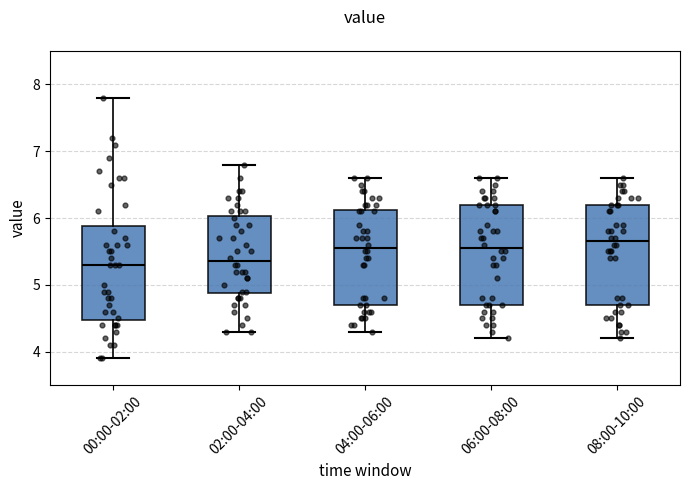

Reading left to right, read every box against the y-axis: the position of its median line, the range the box covers, and the ends of its whiskers. The values are not printed on the chart, so give them approximately, as read against the axis.

00:00-02:00: median 5.3, box 4.5 to 5.9, whiskers 3.9 to 7.8
02:00-04:00: median 5.4, box 4.9 to 6.0, whiskers 4.3 to 6.8
04:00-06:00: median 5.6, box 4.7 to 6.1, whiskers 4.3 to 6.6
06:00-08:00: median 5.6, box 4.7 to 6.2, whiskers 4.2 to 6.6
08:00-10:00: median 5.7, box 4.7 to 6.2, whiskers 4.2 to 6.6